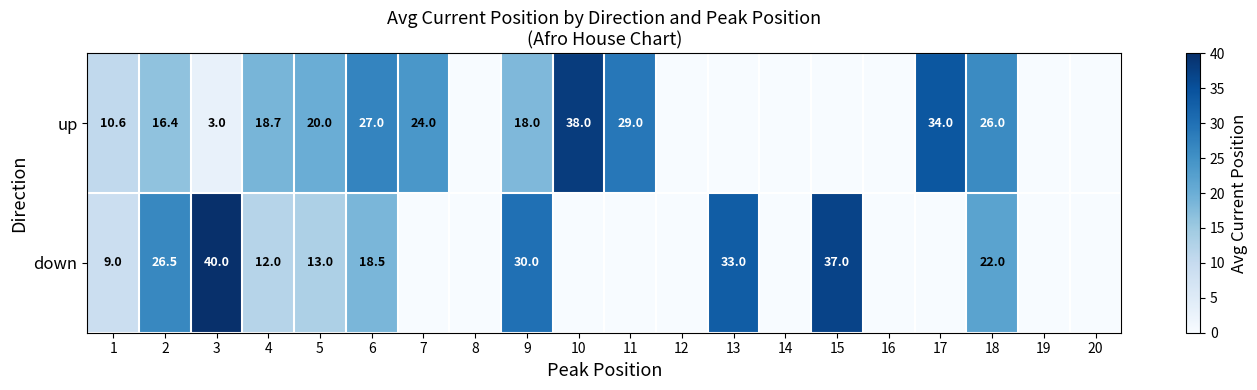

What is the sum of the up values at 7 and 3?

27.0